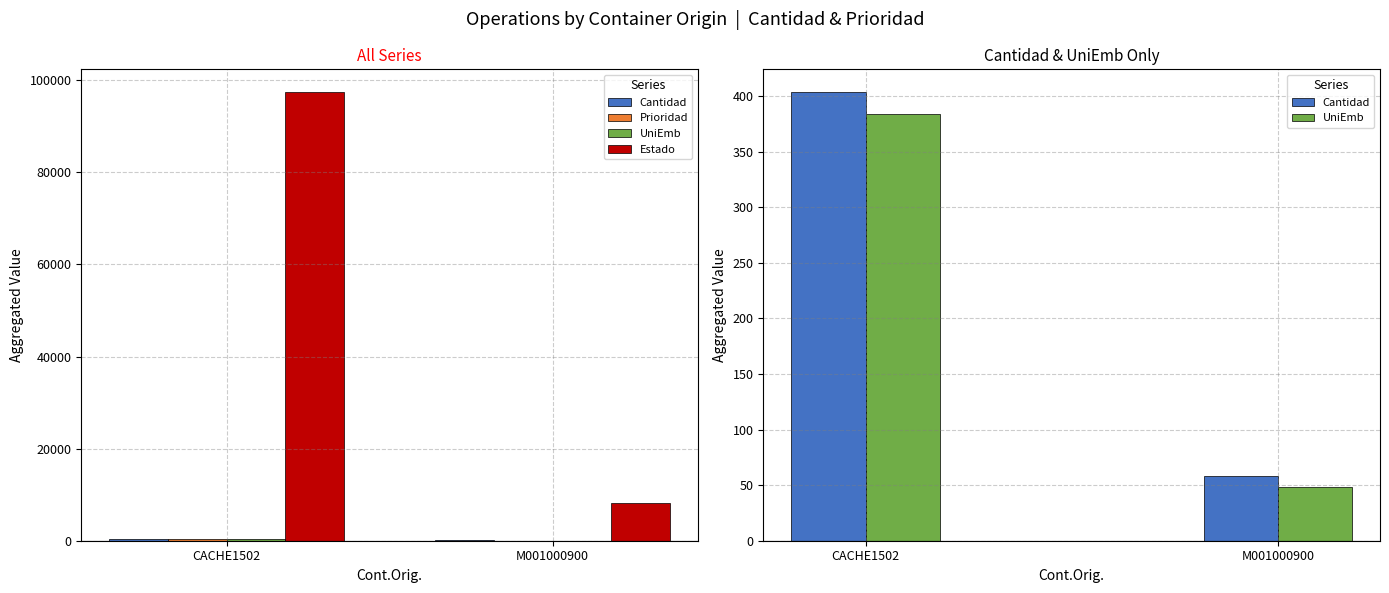

What is the smallest value displayed?

40